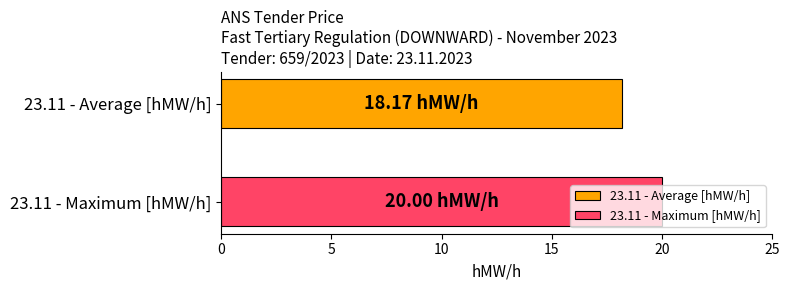

Rank the series by their average value, from highest to lowest.

23.11 - Maximum [hMW/h], 23.11 - Average [hMW/h]